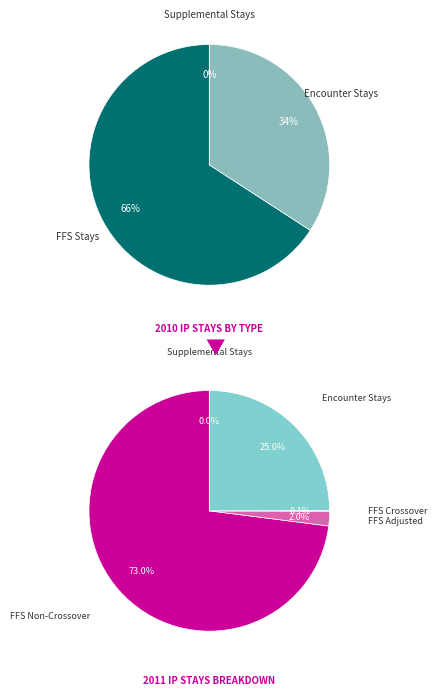

Count the number of slices in the pie.

5